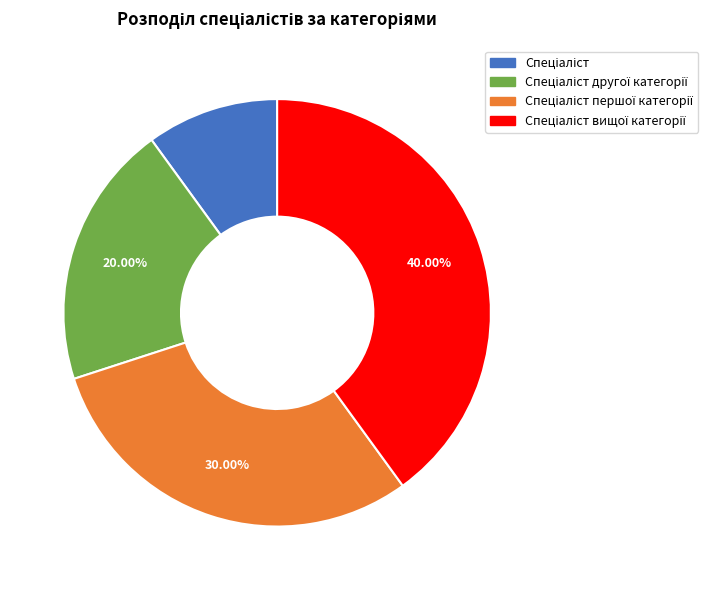

Is there a majority slice in this chart?

No